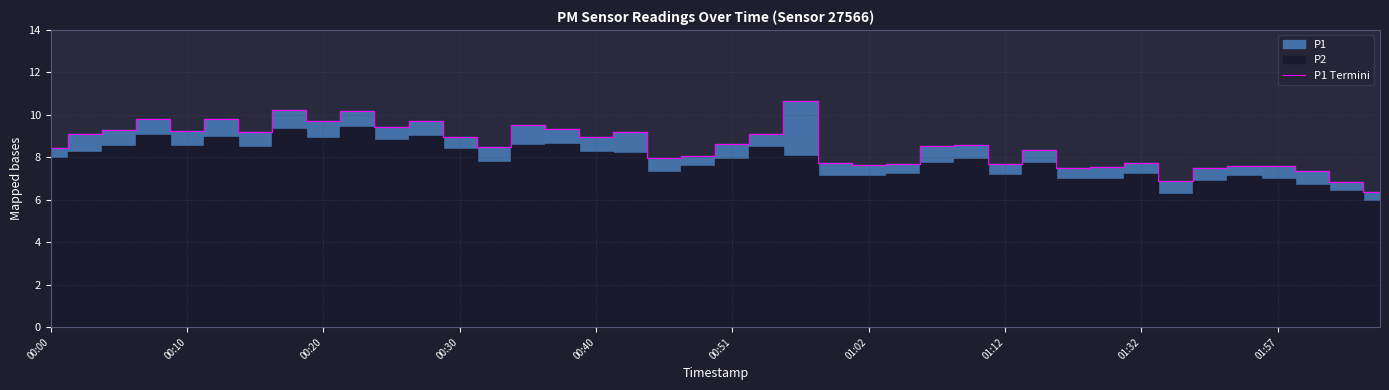

Count the number of categories in the chart.

40